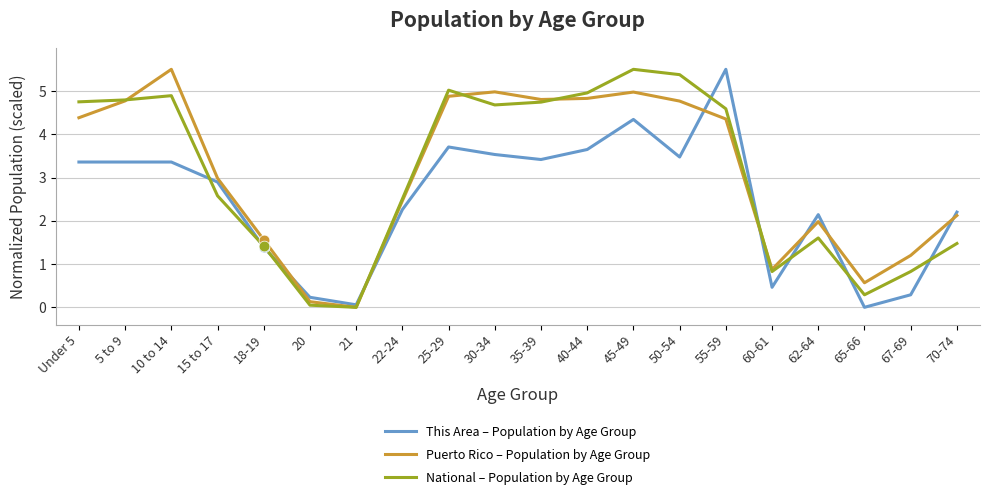

What are all the series names shown in the legend?

This Area – Population by Age Group, Puerto Rico – Population by Age Group, National – Population by Age Group